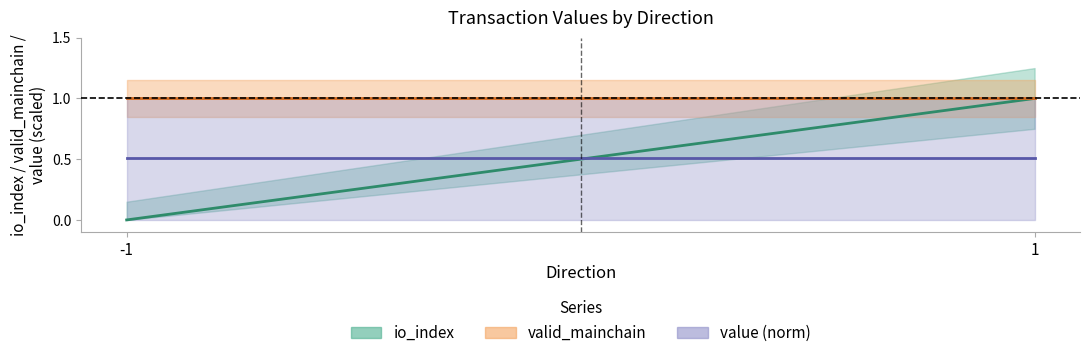

Which category has the highest value across all series?

1